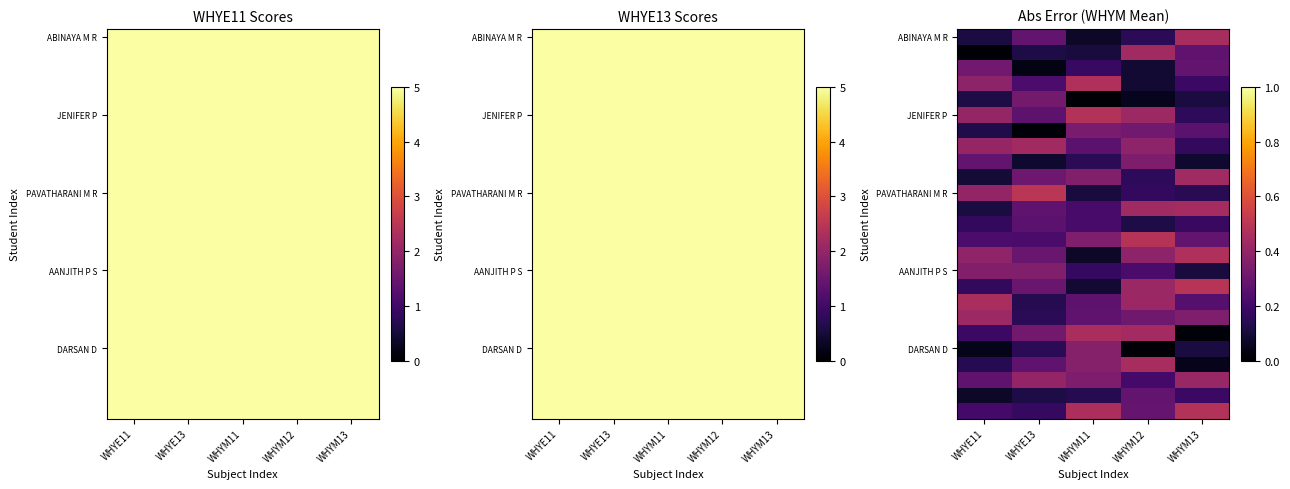

Rank the categories by JENIFER P value from lowest to highest.

WHYM13, WHYE13, WHYE11, WHYM12, WHYM11